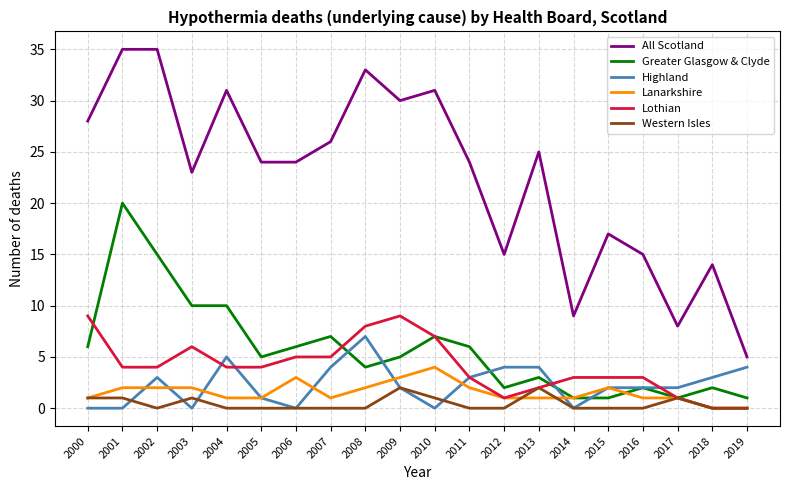

Rank the series by their maximum value, from highest to lowest.

All Scotland, Greater Glasgow & Clyde, Lothian, Highland, Lanarkshire, Western Isles